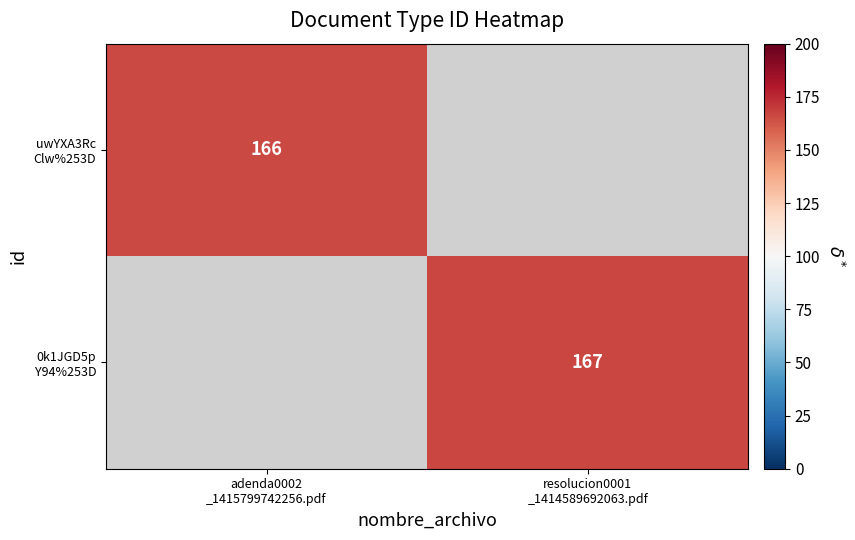

Between resolucion0001
_1414589692063.pdf and adenda0002
_1415799742256.pdf, which is larger?

adenda0002
_1415799742256.pdf